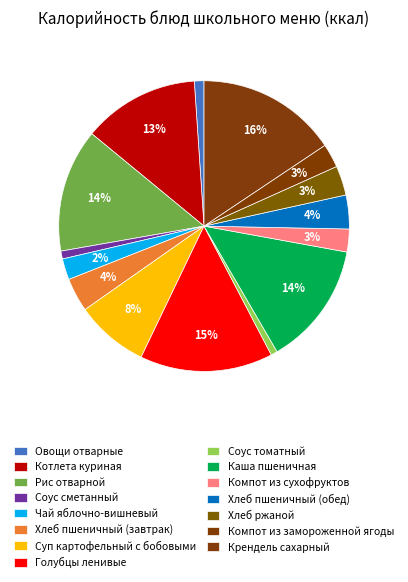

To the nearest percent, what is the difference between the largest and smallest slice percentages?

15%